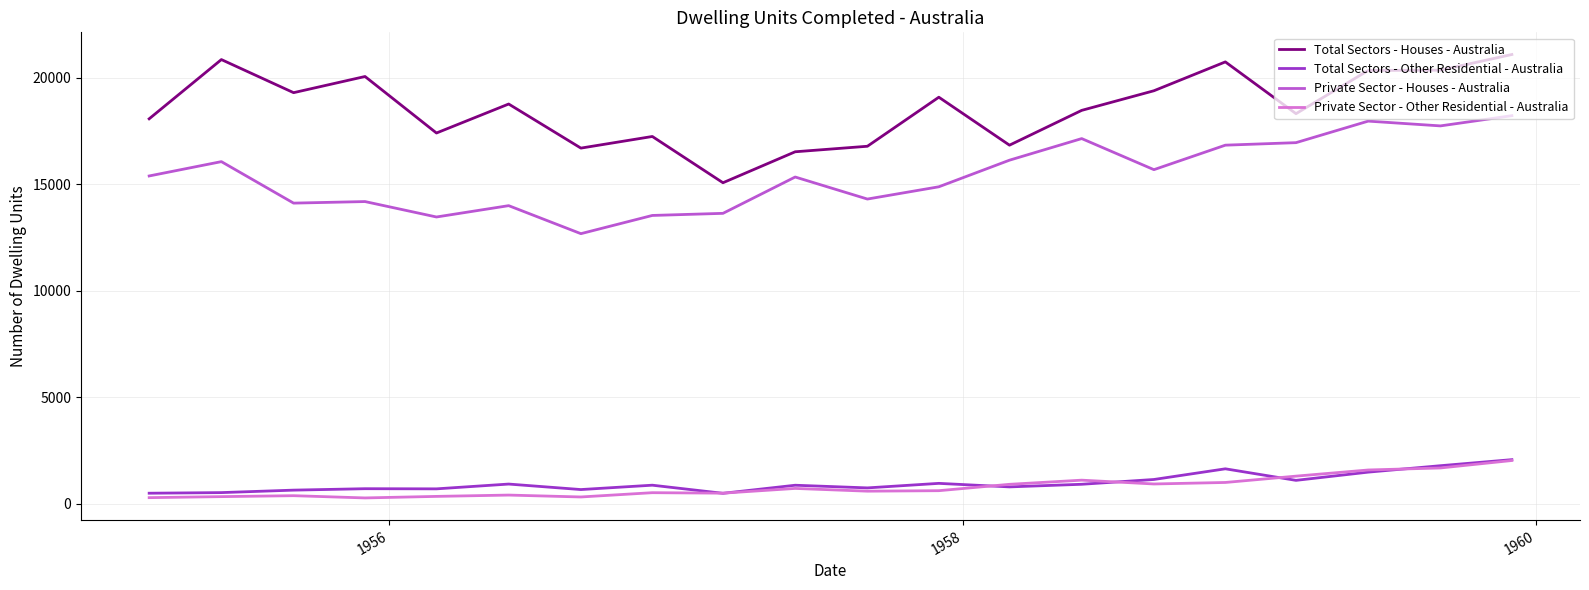

What is the maximum value shown in the chart?

21093